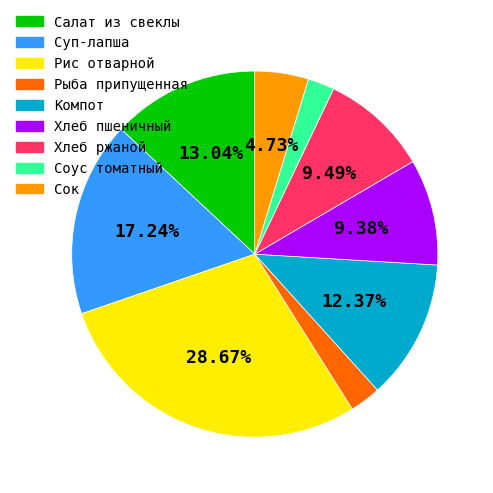

What is the ratio of the value at Хлеб ржаной to the value at Салат из свеклы?

0.7